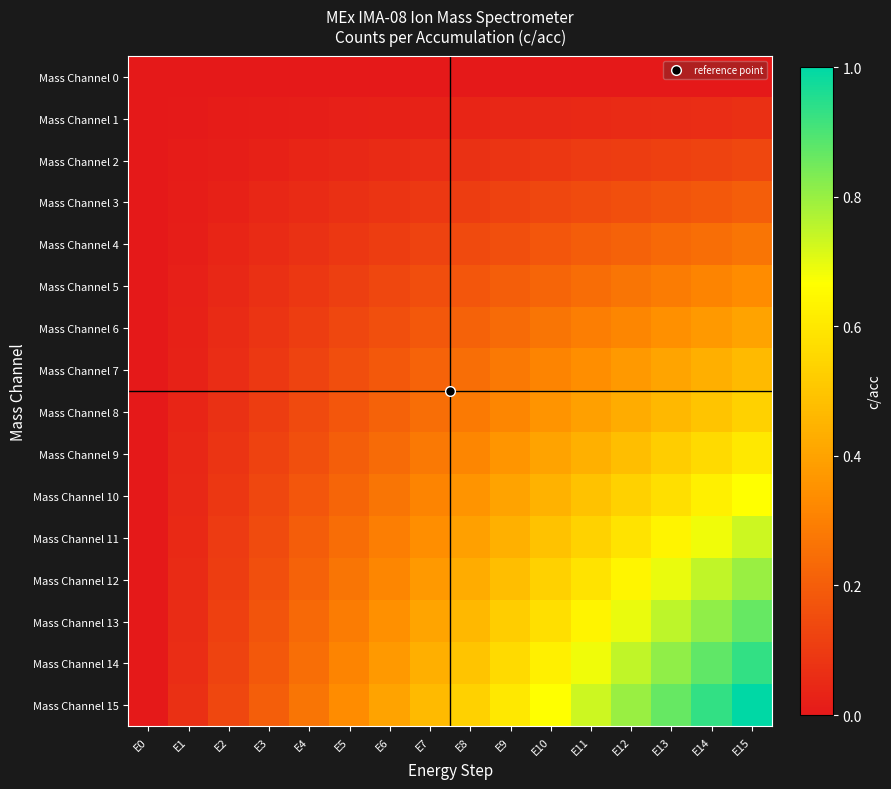

At which category is the sum across all series the highest?

E15